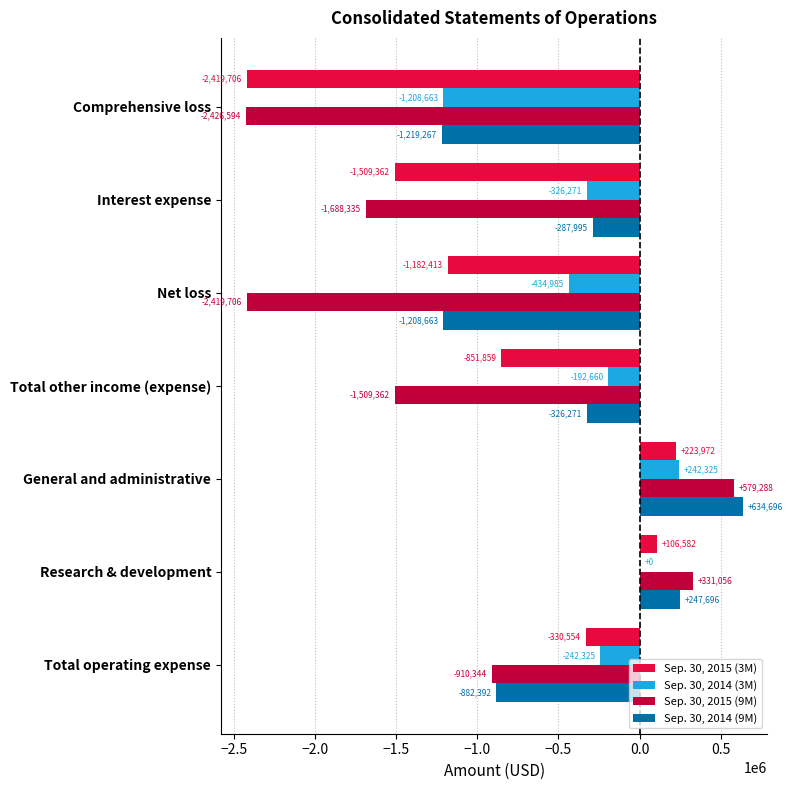

Is it true that Sep. 30, 2015 (3M) equals -517069 at Total other income (expense)?

False